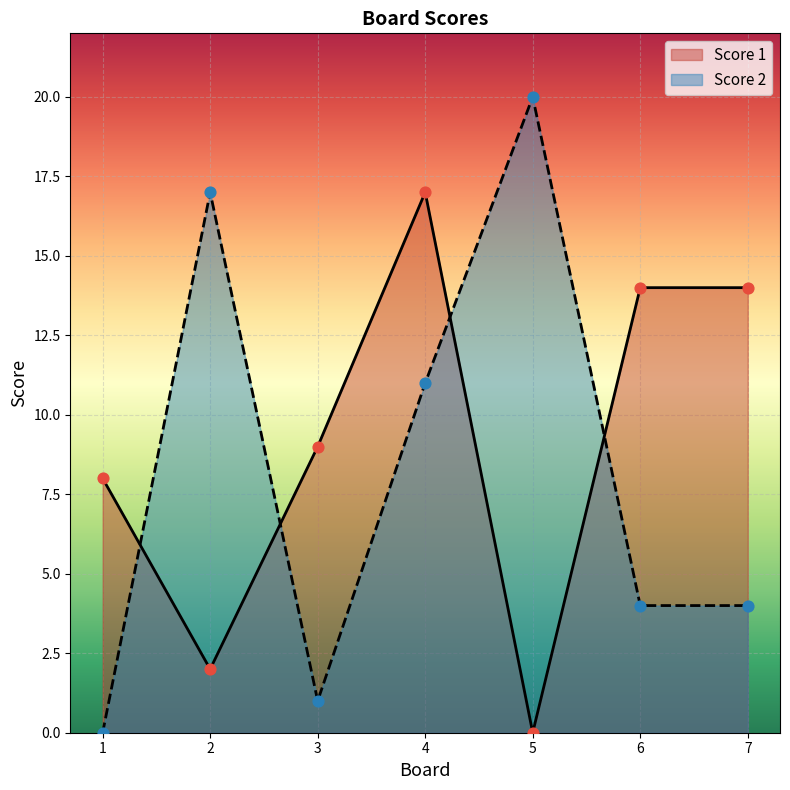

Which series has the largest total across all categories?

Score 1